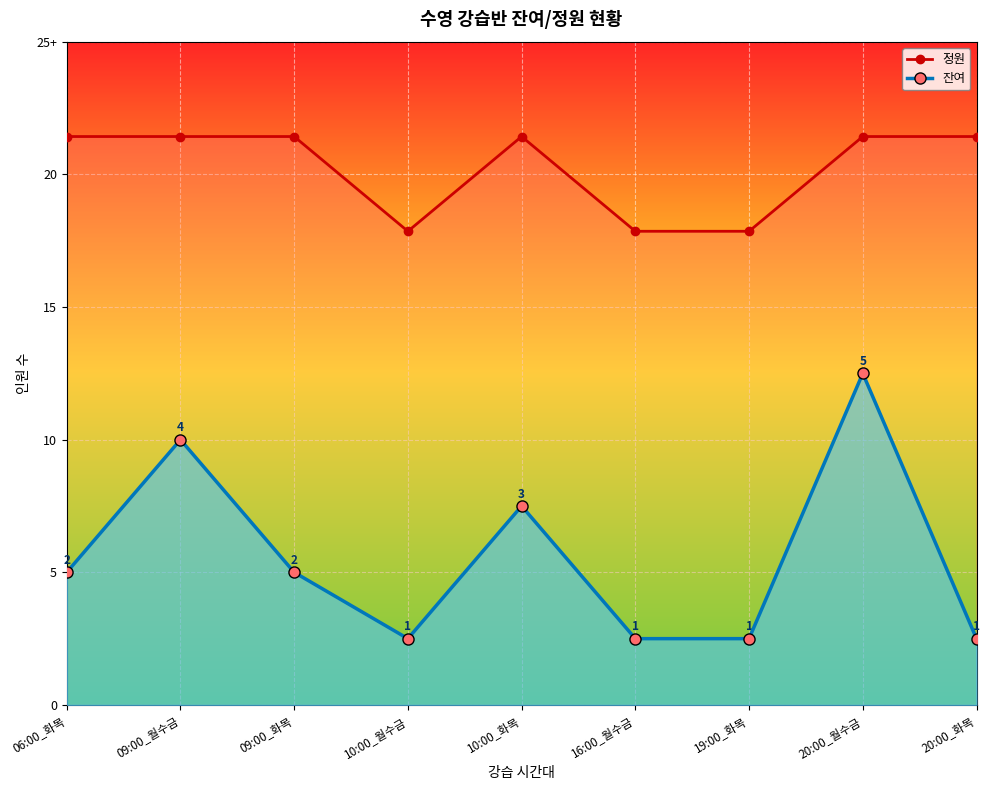

How many categories are shown in the chart?

9